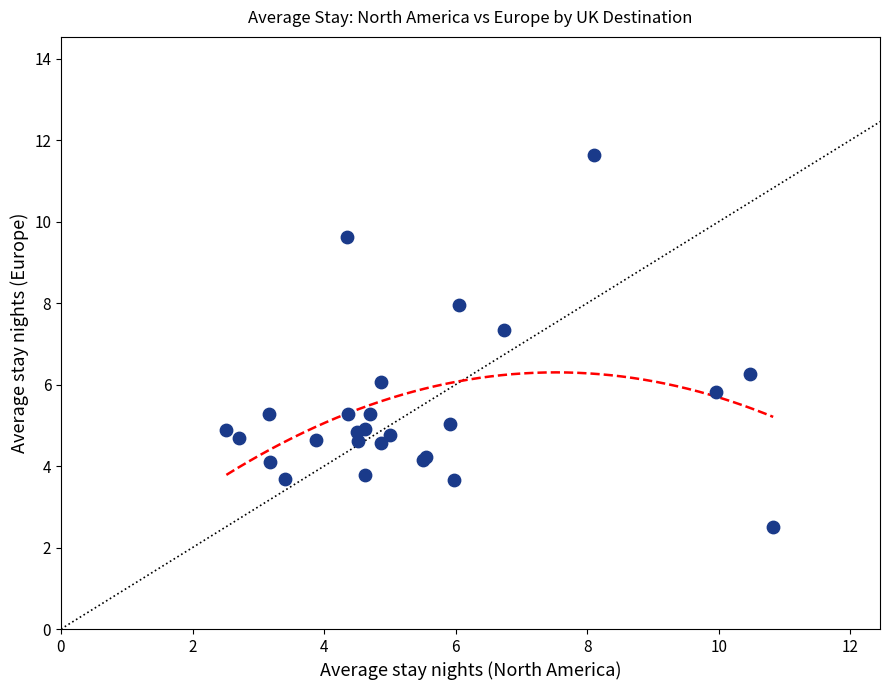

What Y value in the scatter plot is closest to 7?

7.4